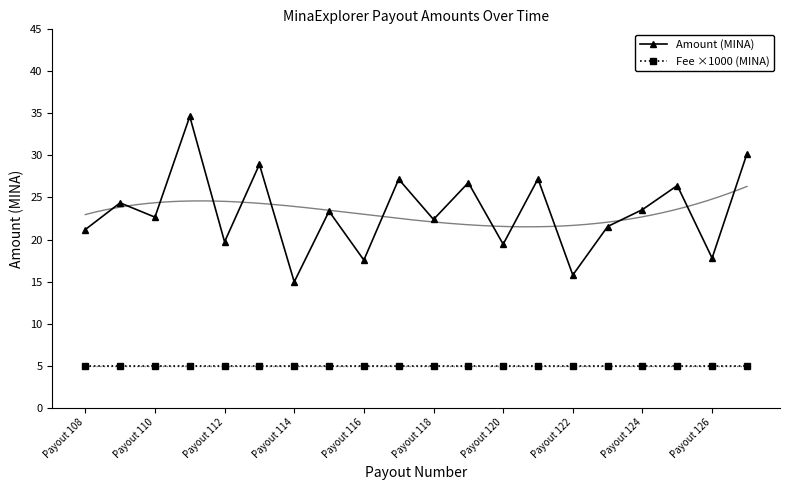

At which label does Fee ×1000 (MINA) reach its peak?

Payout 108